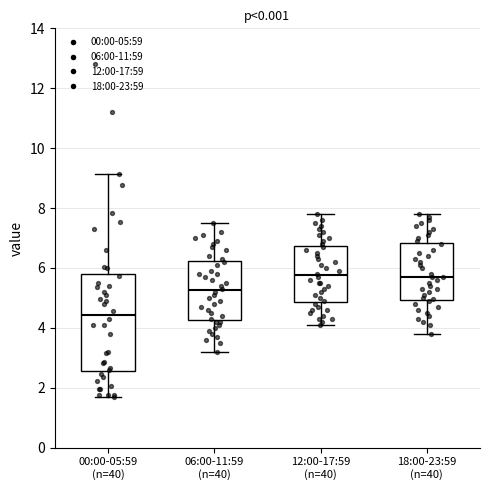

Where does the median line of the box for 00:00-05:59 (n=40) sit on the y-axis? The values are not printed on the chart, so give them approximately, as read against the axis.

4.4